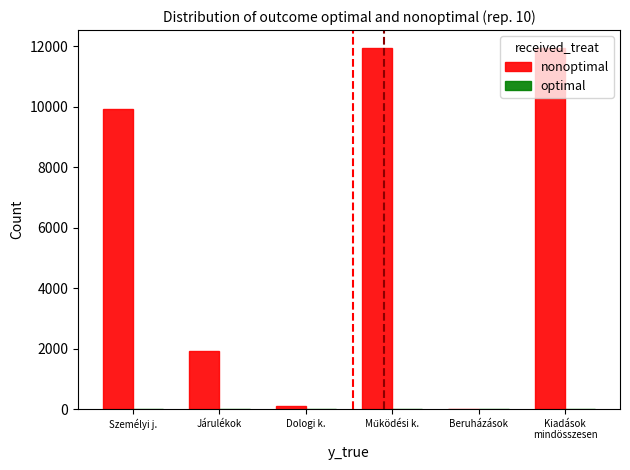

What is the difference between the optimal values at Kiadások
mindösszesen and Beruházások?

12.1